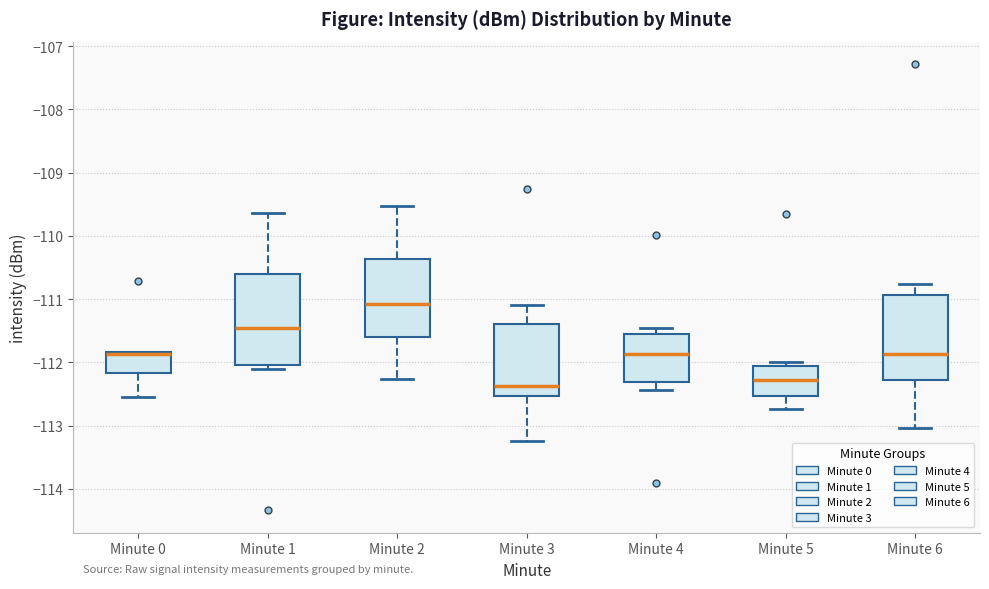

Reading left to right, read every box against the y-axis: the position of its median line, the range the box covers, and the ends of its whiskers. The values are not printed on the chart, so give them approximately, as read against the axis.

Minute 0: median -111.9 (drawn on the box's upper edge), box -112.2 to -111.8, whiskers -112.5 to -111.8
Minute 1: median -111.5, box -112.0 to -110.6, whiskers -112.1 to -109.6
Minute 2: median -111.1, box -111.6 to -110.4, whiskers -112.3 to -109.5
Minute 3: median -112.4, box -112.5 to -111.4, whiskers -113.2 to -111.1
Minute 4: median -111.9, box -112.3 to -111.5, whiskers -112.4 to -111.4
Minute 5: median -112.3, box -112.5 to -112.0, whiskers -112.7 to -112.0 (just above the box's upper edge)
Minute 6: median -111.9, box -112.3 to -110.9, whiskers -113.0 to -110.8